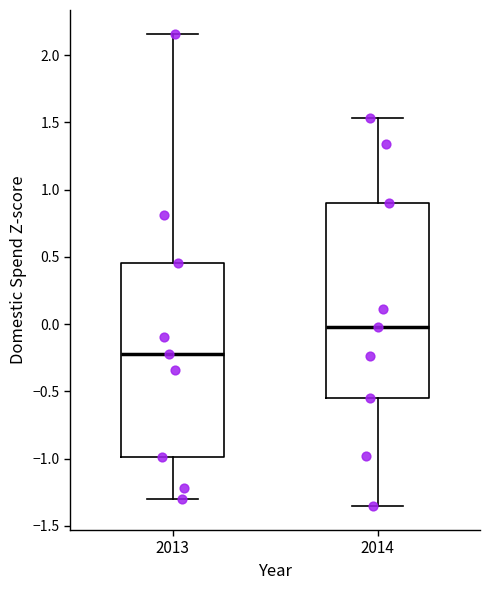

Where is the upper edge of the box at x = 2013 on the y-axis? The values are not printed on the chart, so give them approximately, as read against the axis.

0.45